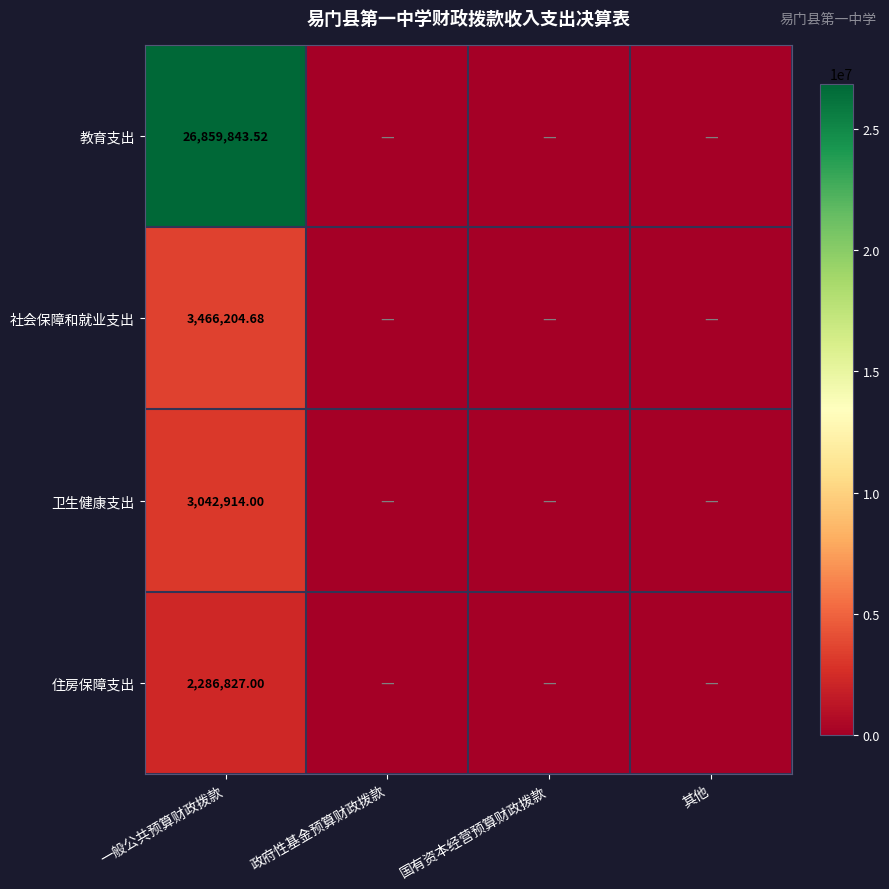

How many data points does each series have?

4